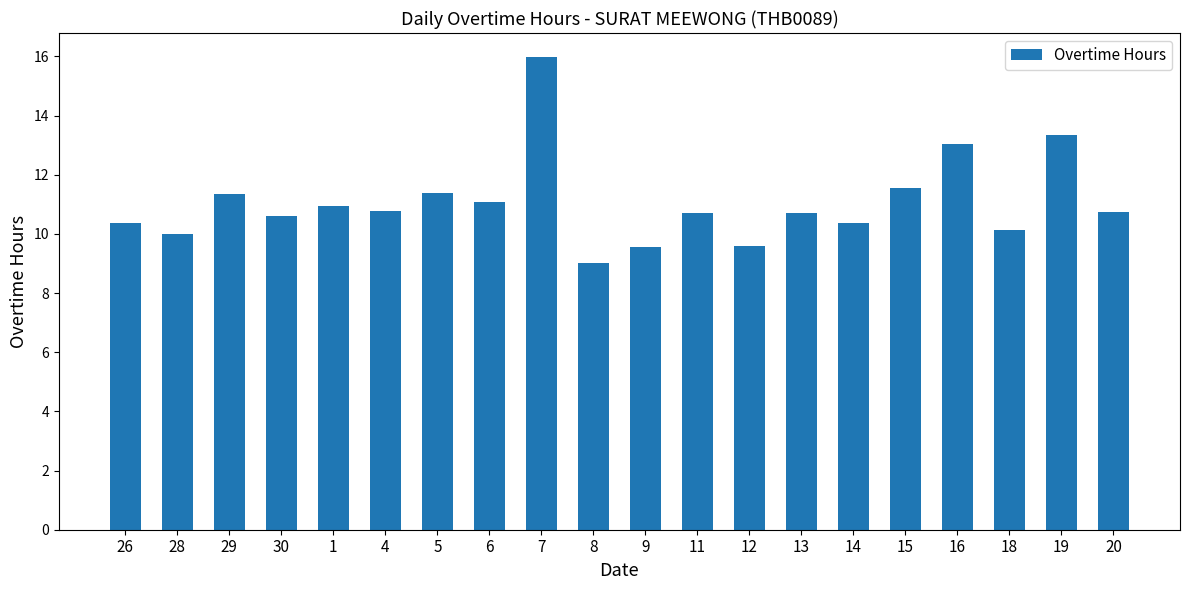

What is the average value?

11.1